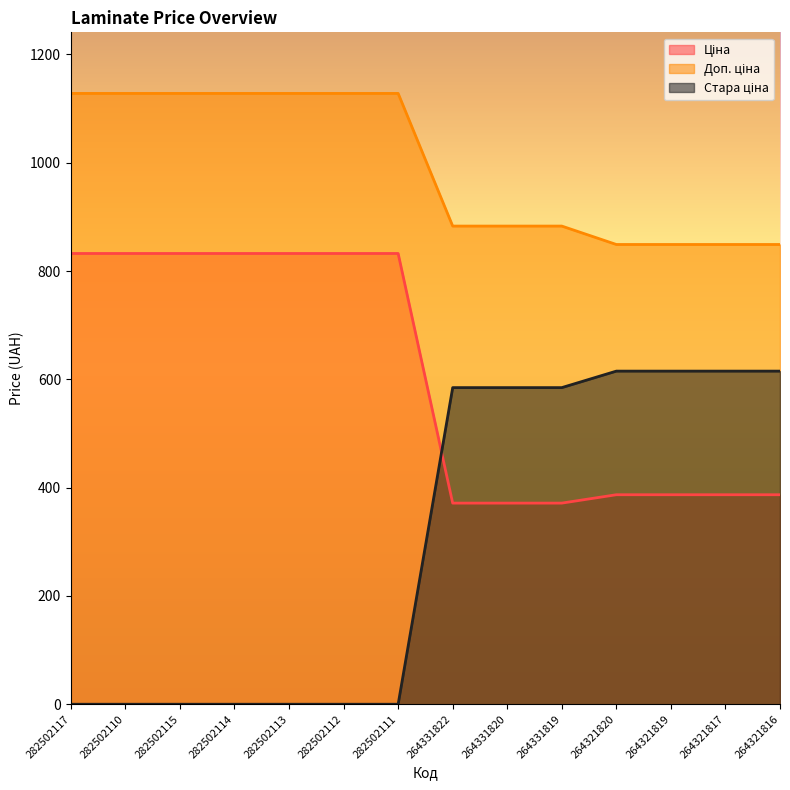

What is the label of the 5th point from the left?

282502113